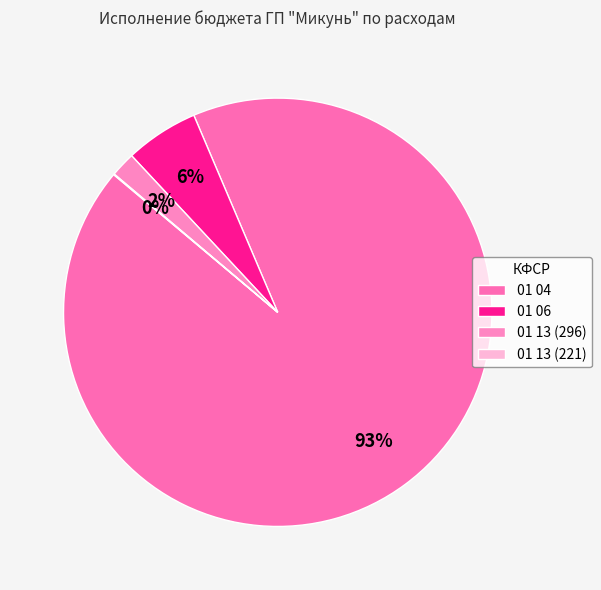

To the nearest percent, what percentage of the pie is 01 04?

93%